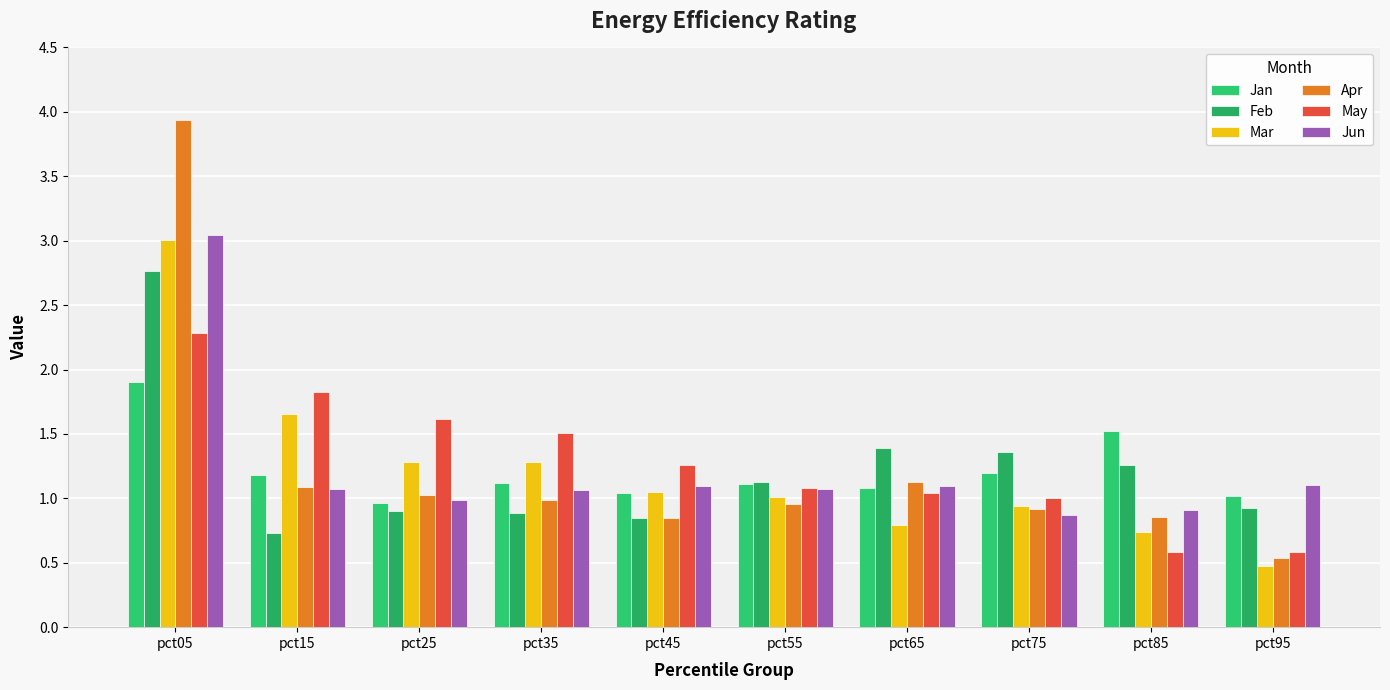

The Apr series shows 0.9 at pct75. True or false?

True